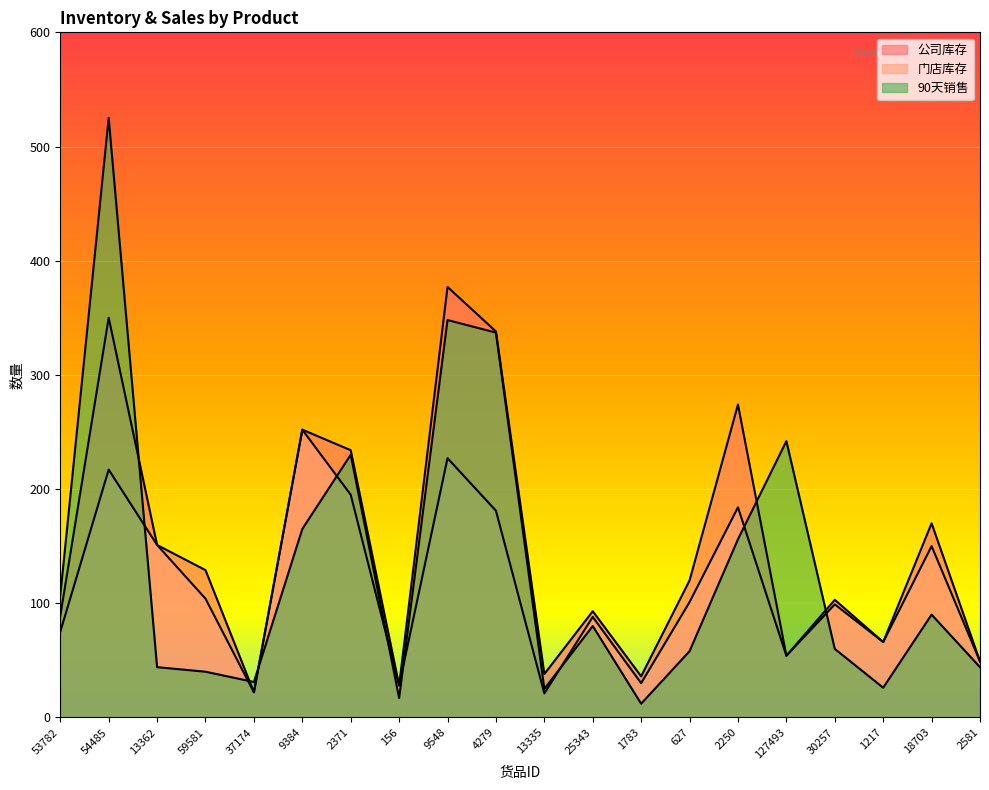

Where is the first local maximum for 门店库存?

54485